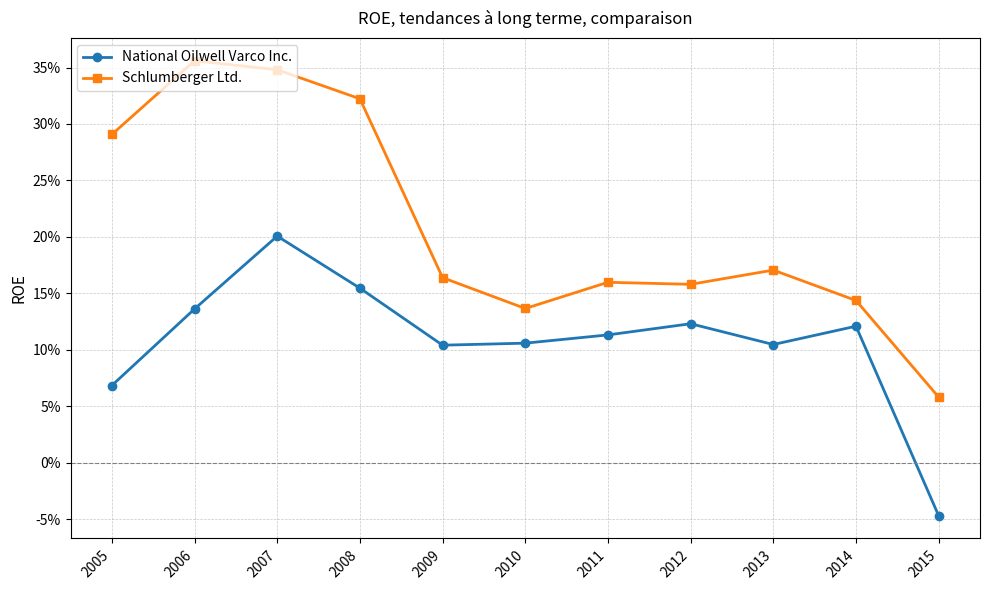

At which label is Schlumberger Ltd. closest to 0?

2015